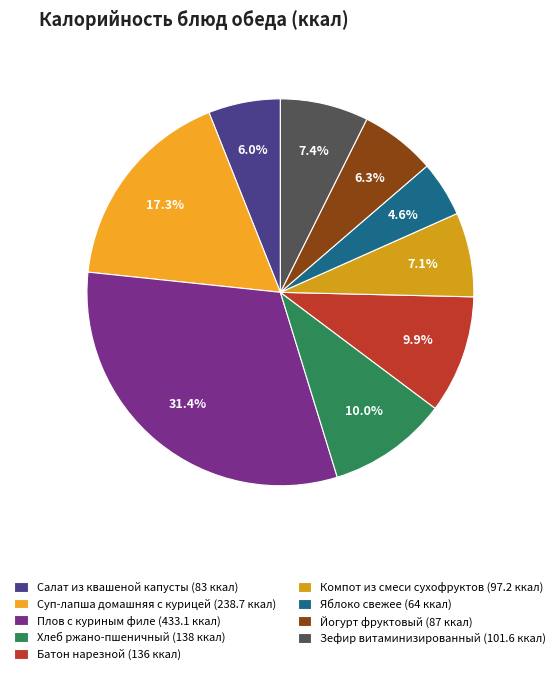

Rank the categories by value from lowest to highest.

Яблоко свежее, Салат из квашеной капусты, Йогурт фруктовый, Компот из смеси сухофруктов, Зефир витаминизированный, Батон нарезной, Хлеб ржано-пшеничный, Суп-лапша домашняя с курицей, Плов с куриным филе